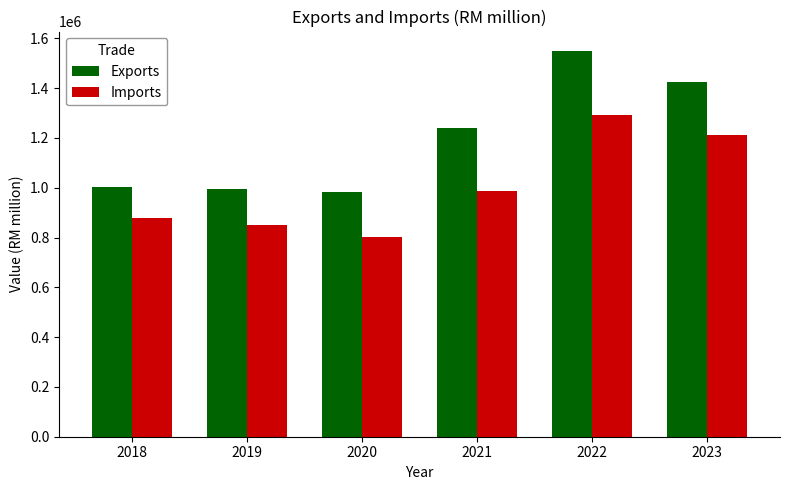

Are the bars grouped side by side (vs. stacked)?

Yes